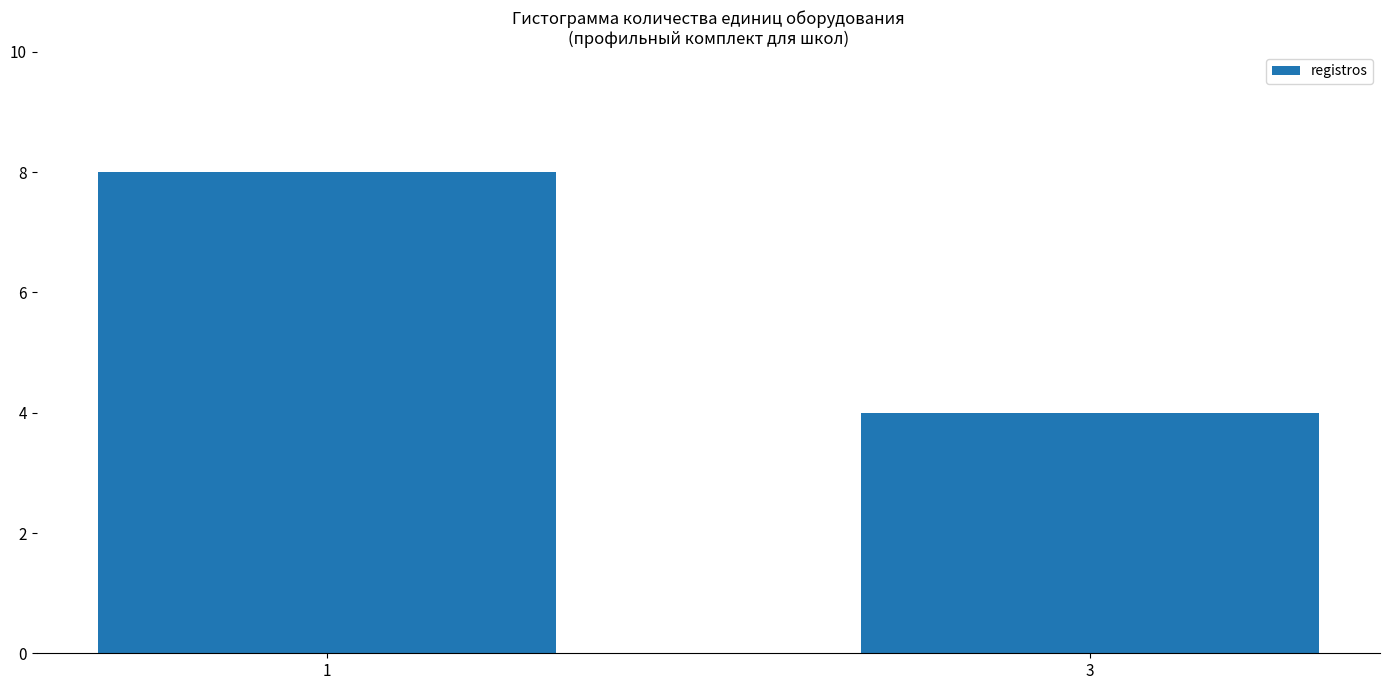

Reading left to right, transcribe all the data shown in this chart.

1=8	3=4